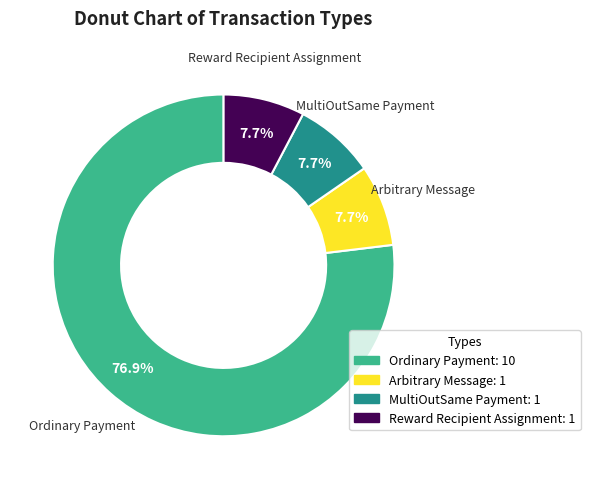

Which has a higher value, Ordinary Payment or Arbitrary Message?

Ordinary Payment